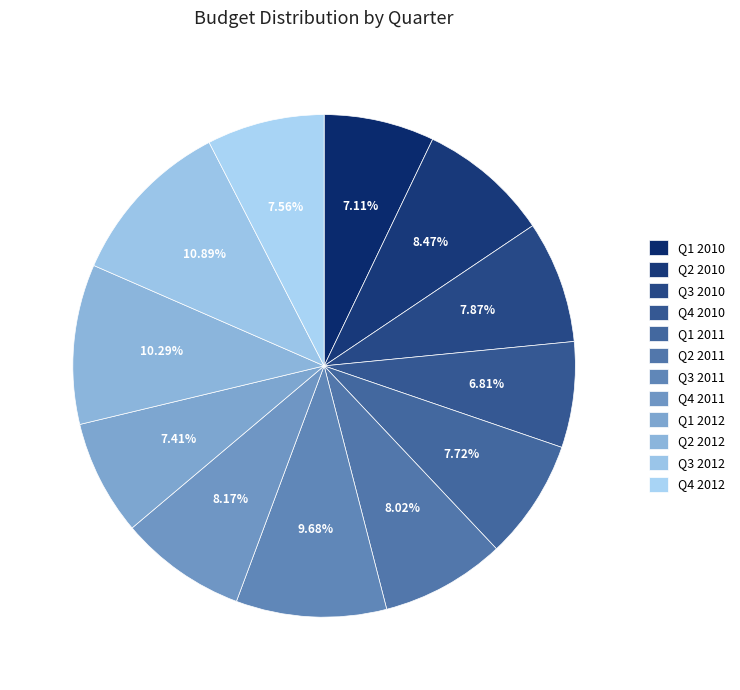

To the nearest percent, what percentage of the pie is Q4 2010?

7%